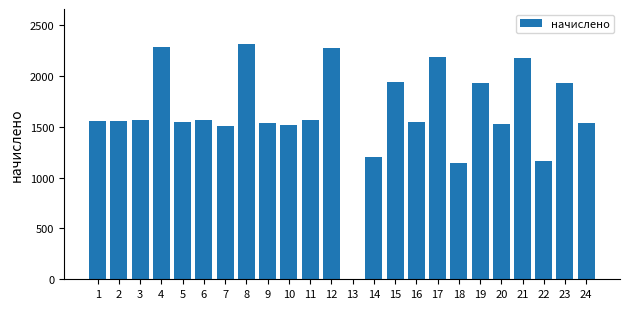

True or false: the data shows 1253.3 at 4.

False